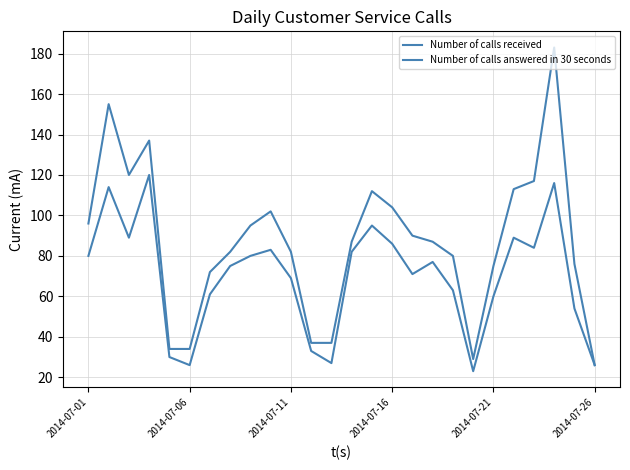

How many distinct data groups are displayed?

2